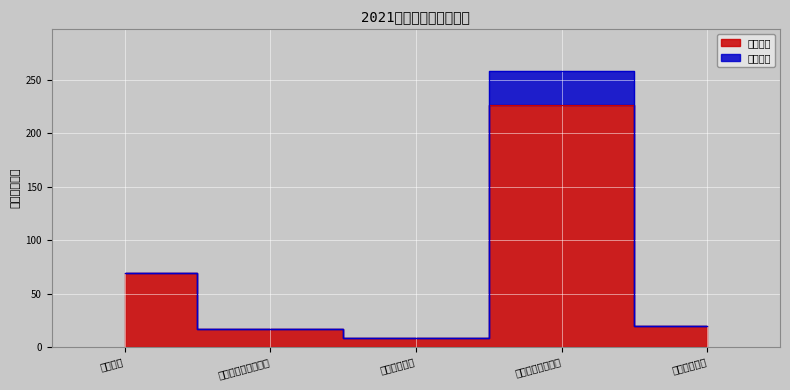

What is the difference between the maximum and minimum values?

218.2